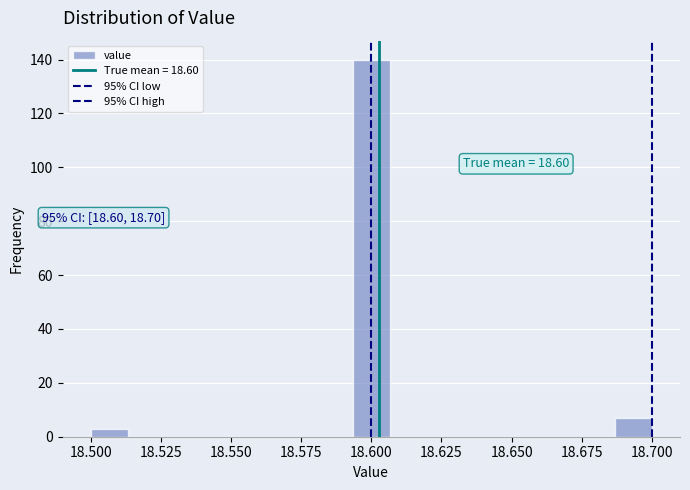

Around what value on the x-axis is the tallest bar? Give the approximate position of its centre, as read against the axis.

18.600